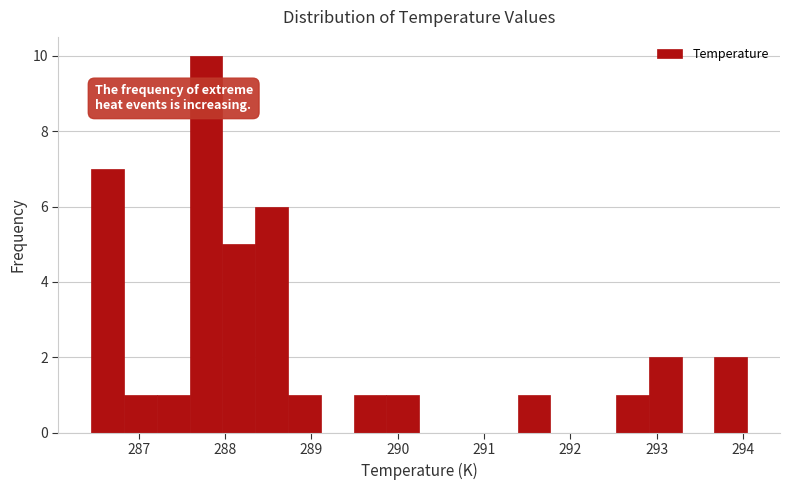

Read against the x-axis, roughly where is the centre of the tallest bar?

287.8